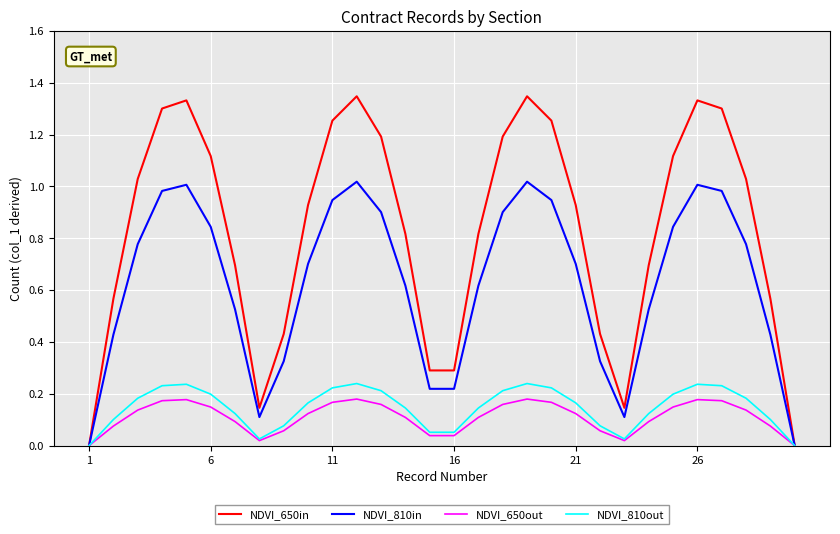

Which series has the largest total across all categories?

NDVI_650in